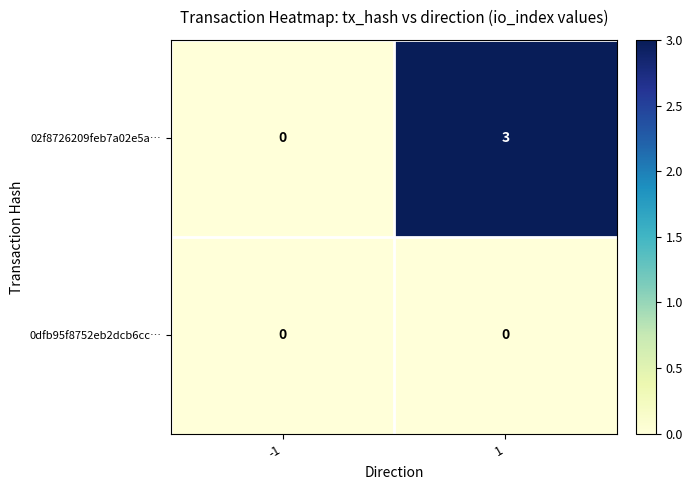

True or false: 0dfb95f8752eb2dcb6cc… has a value of 0 at -1.

True